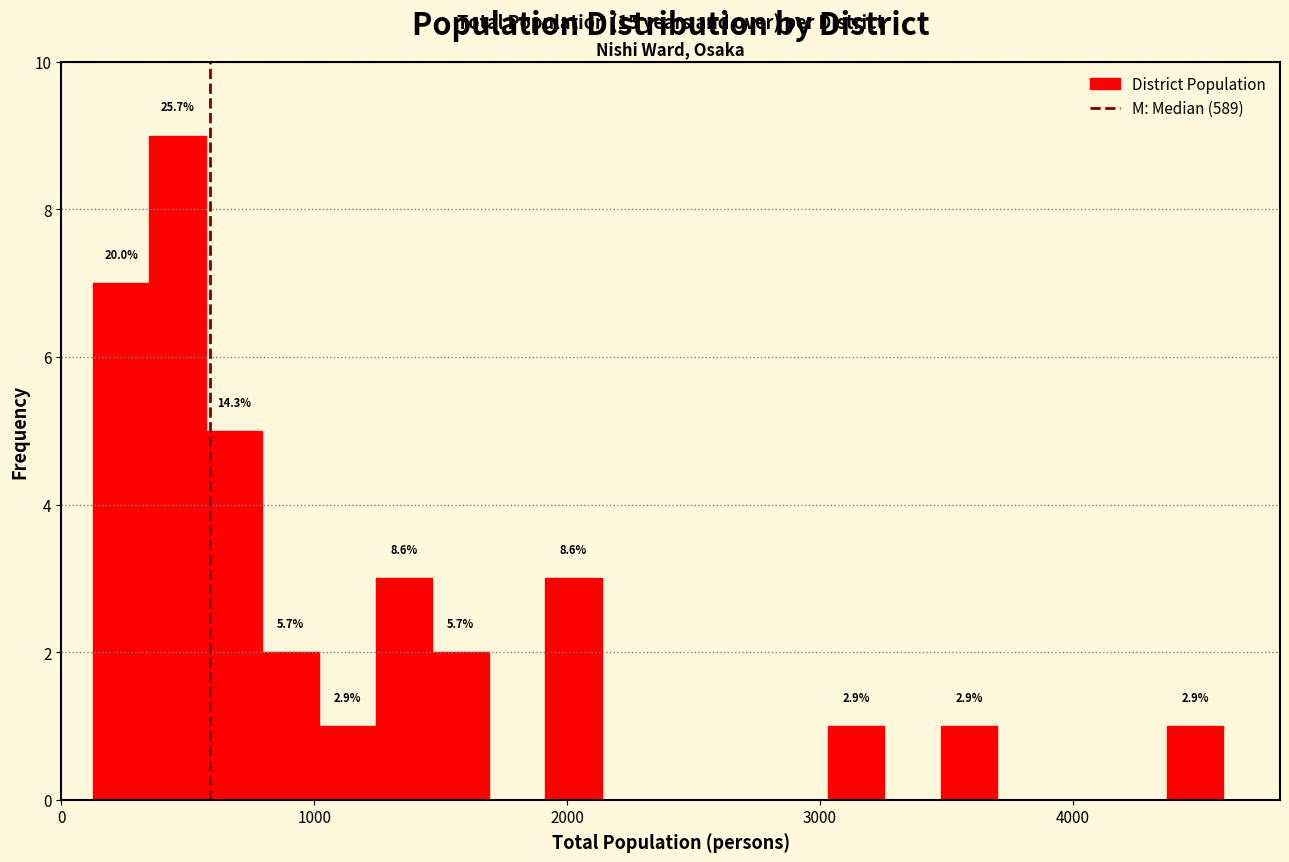

Around what value on the x-axis is the tallest bar? Give the approximate position of its centre, as read against the axis.

500